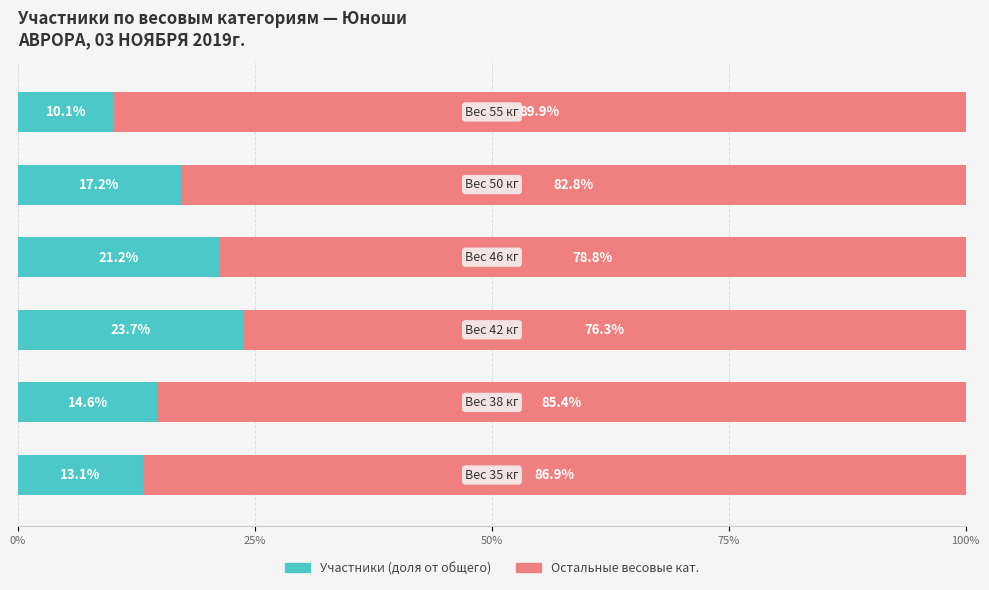

True or false: Участники (доля) has a value of 7.5 at 25%.

False